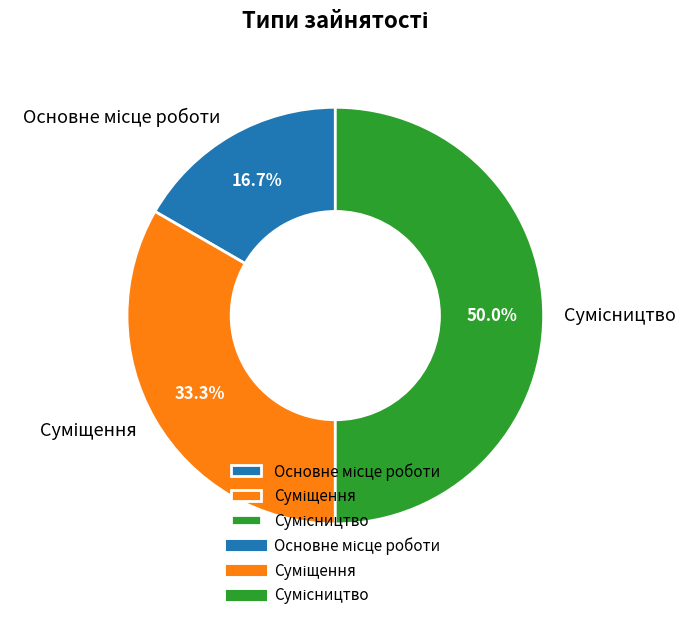

To the nearest percent, what portion does Основне місце роботи represent?

17%